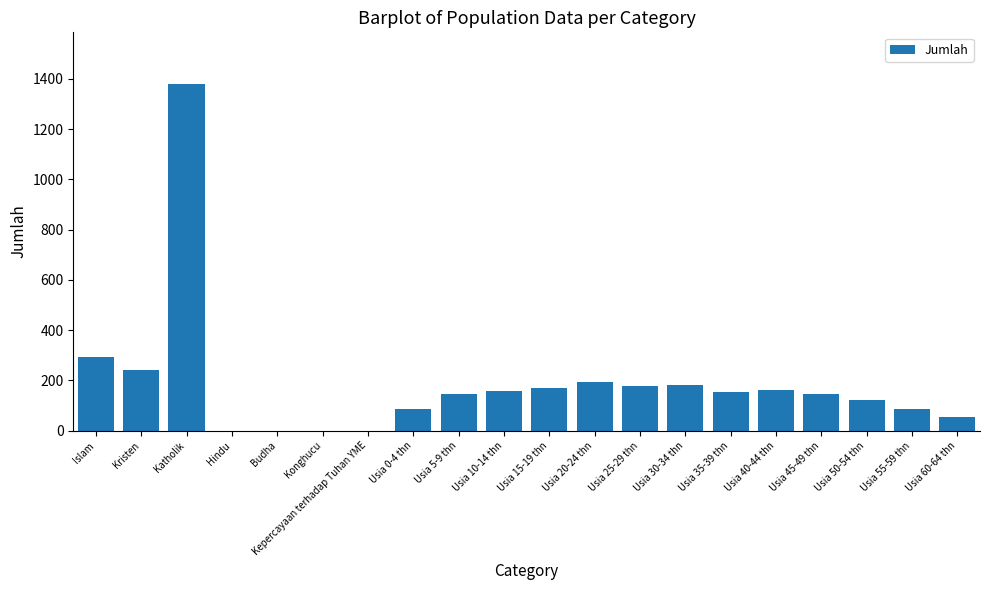

Are the bars horizontal?

No